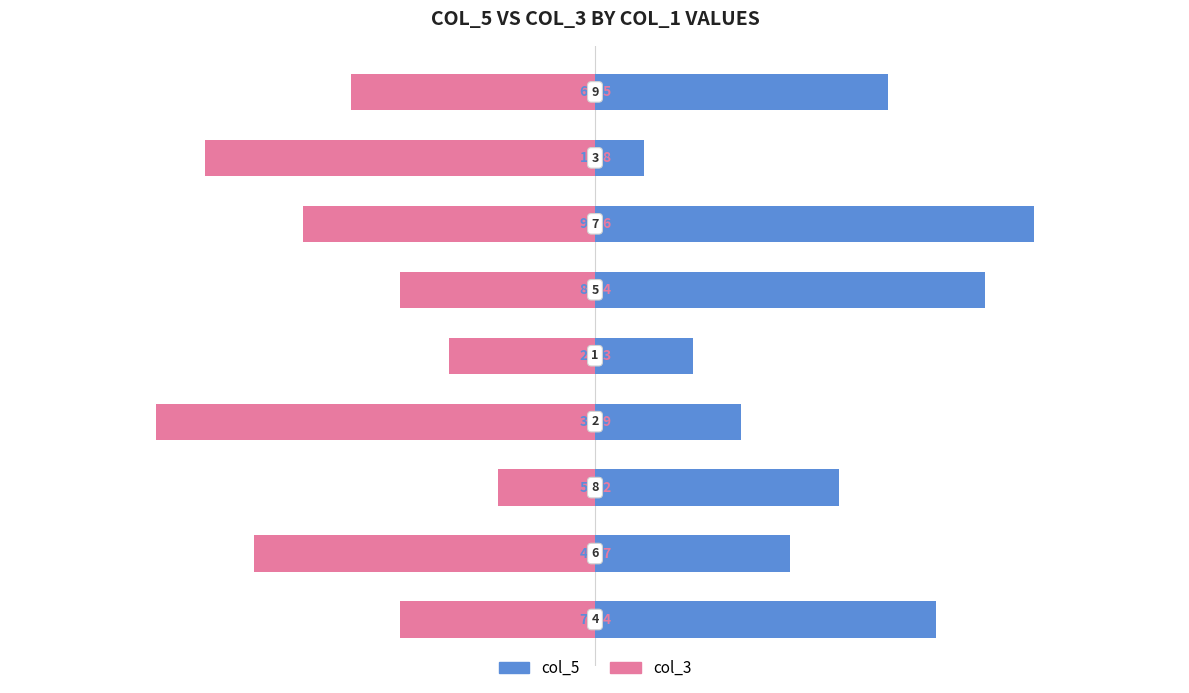

The col_3 series shows -3 at 6. True or false?

False